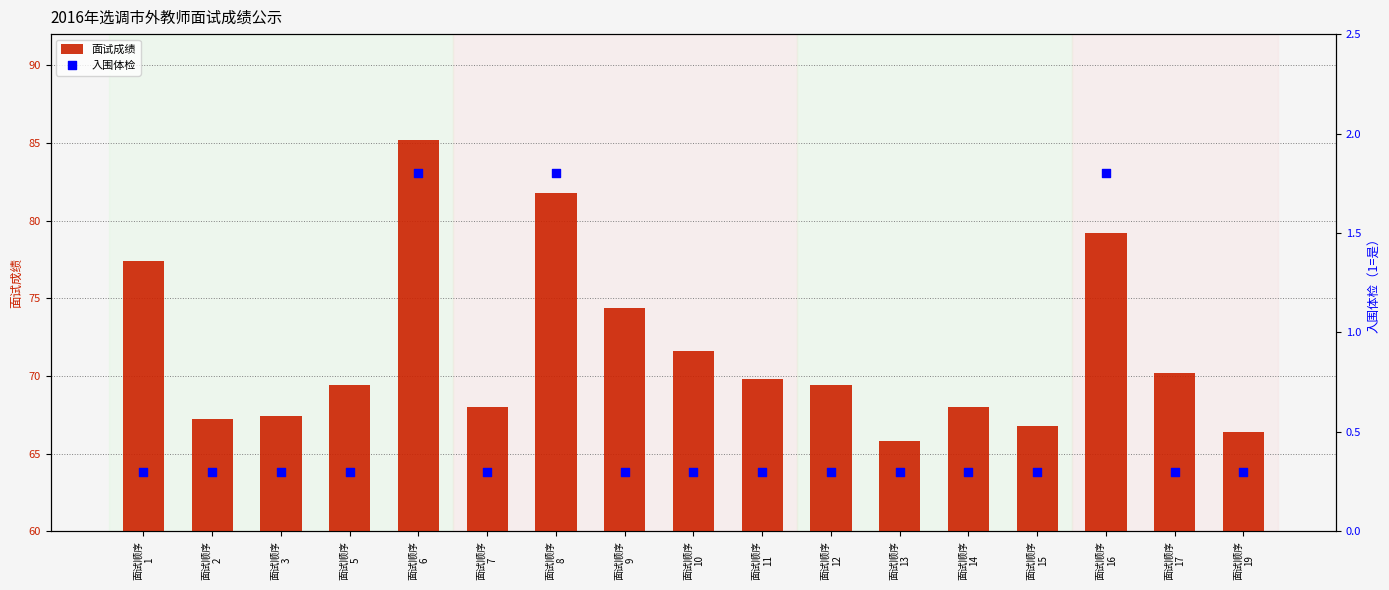

Which series has the largest Y range (max minus min)?

面试成绩